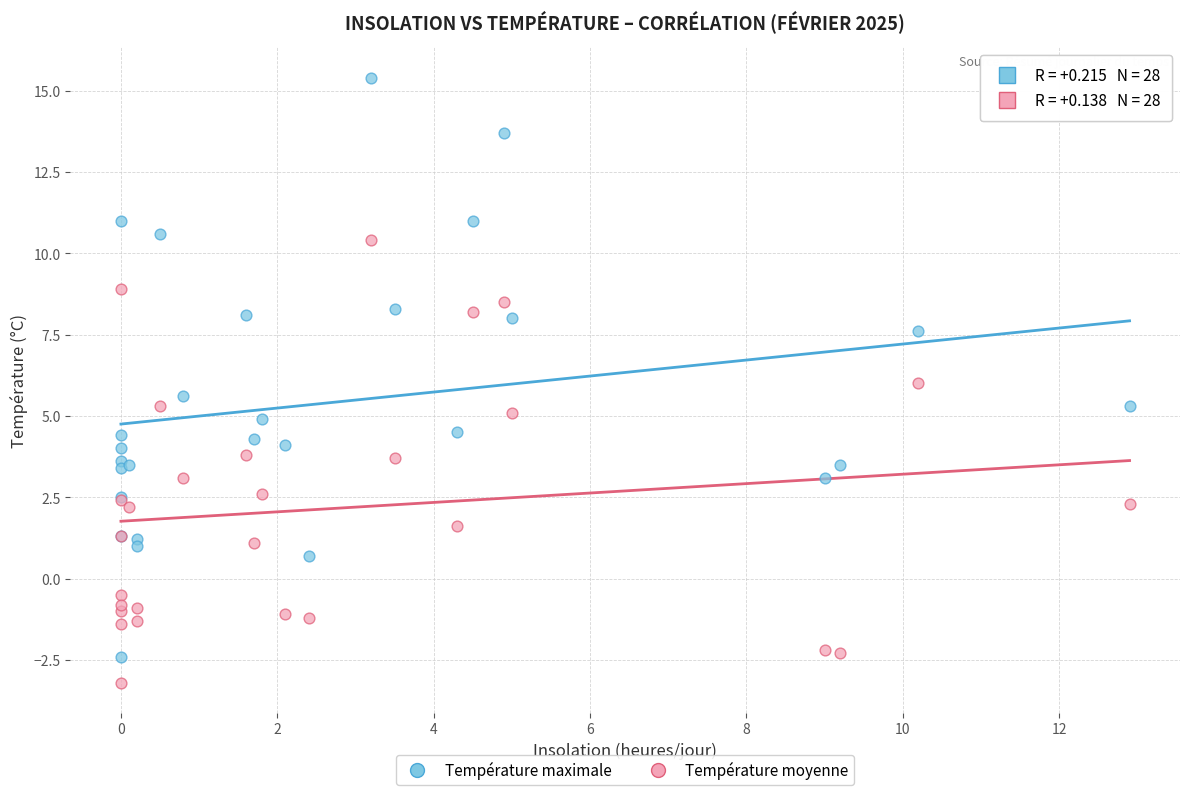

What is the X range (max minus min) for the scatter plot?

12.9